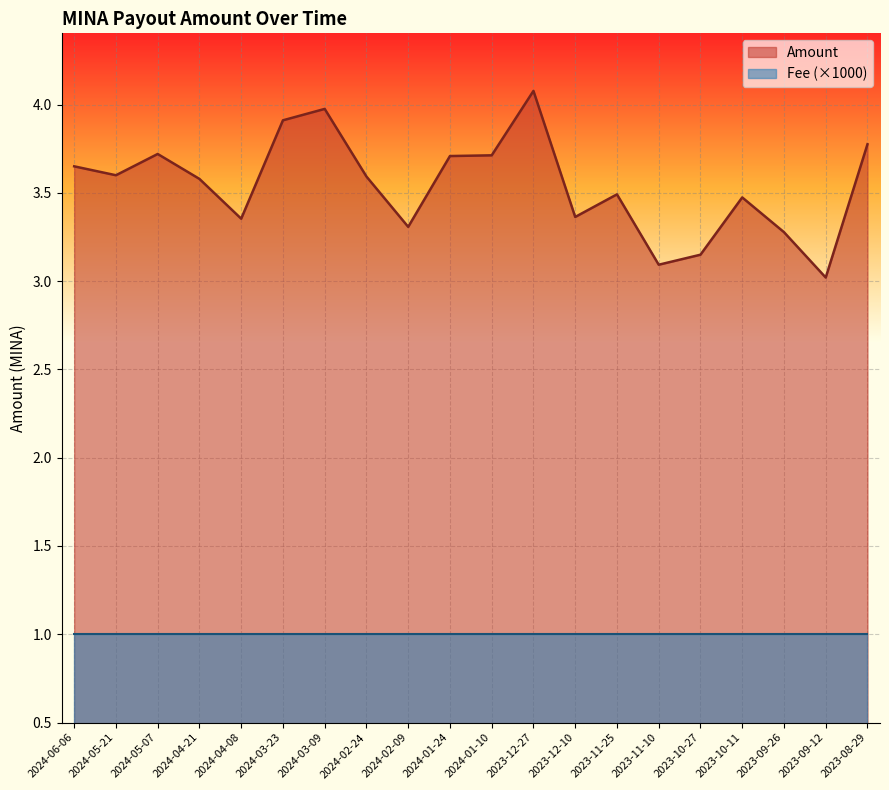

How many data points does each series have?

20